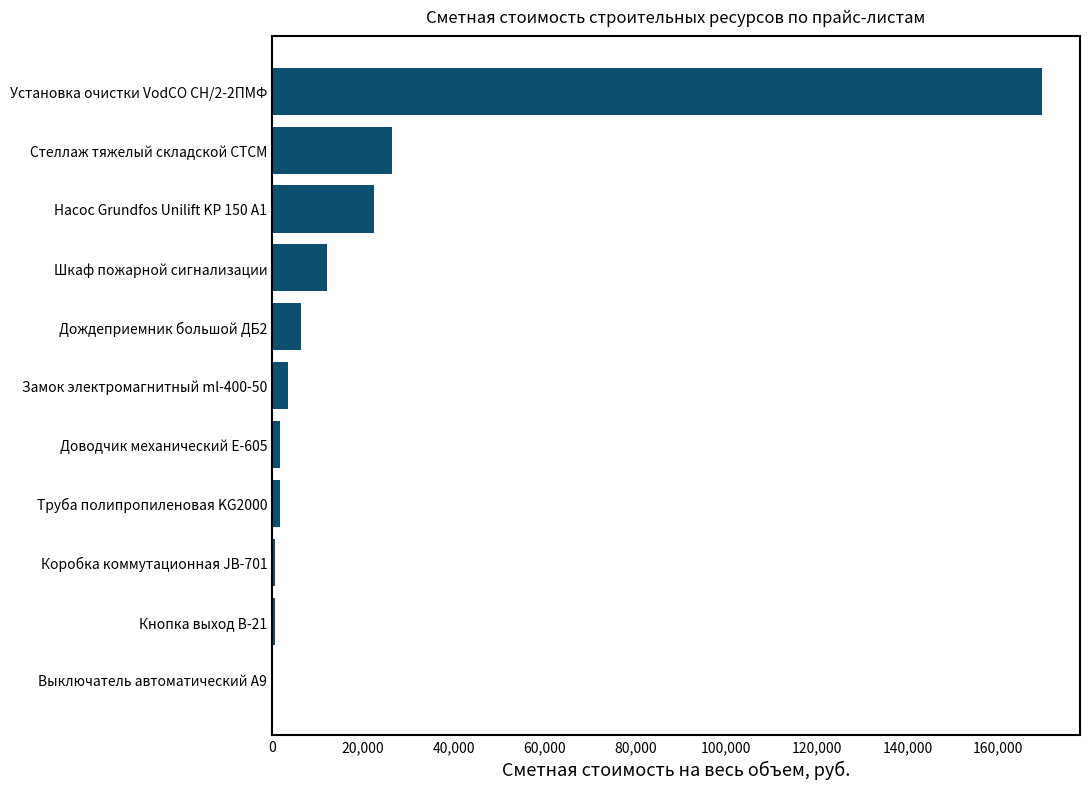

What is the sum of all values?

244895.0